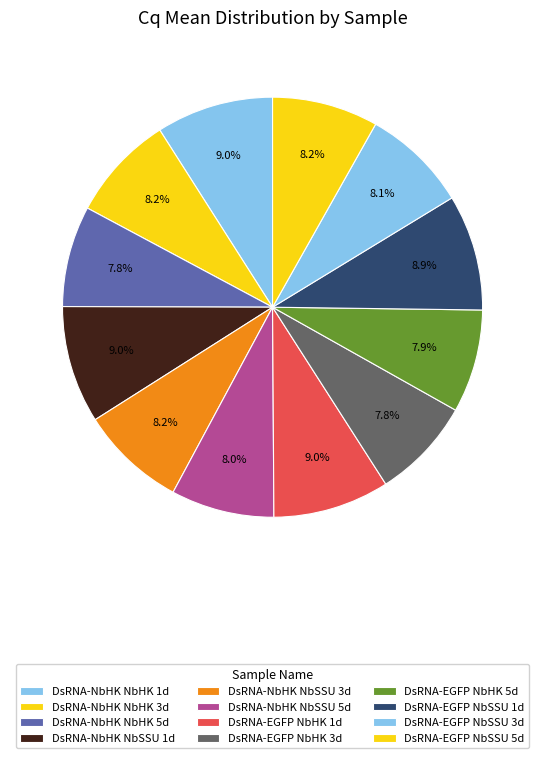

To the nearest percent, what percentage of the pie is DsRNA-EGFP NbHK 5d?

8%